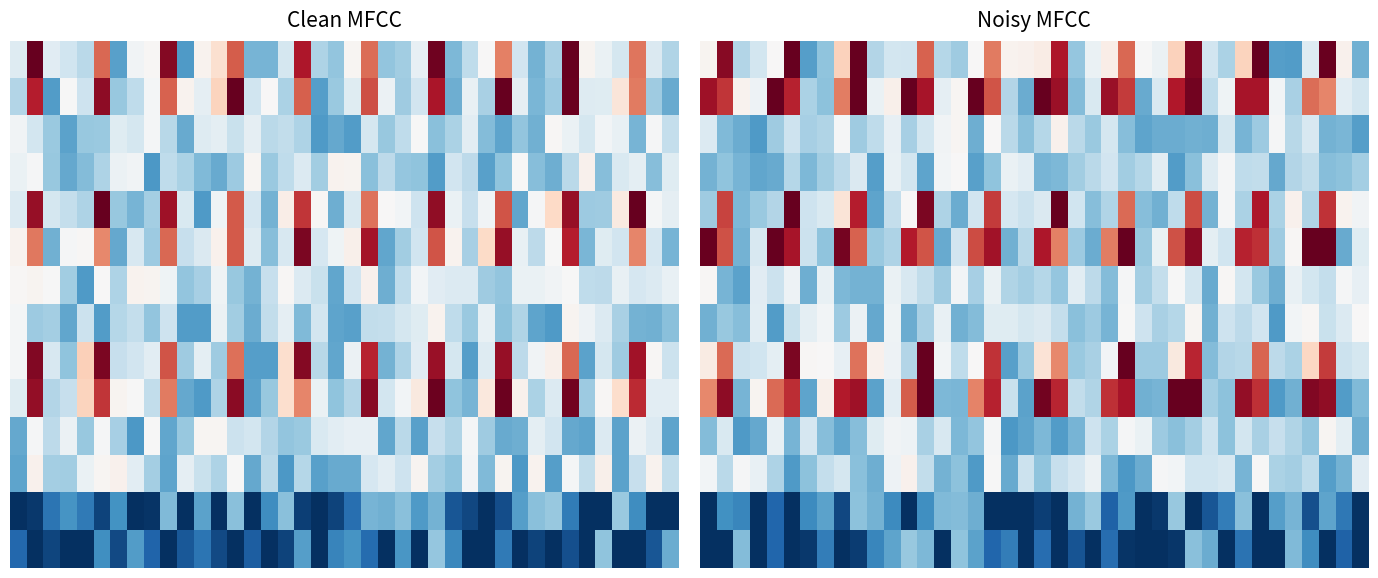

What is the smallest value displayed?

1999.2